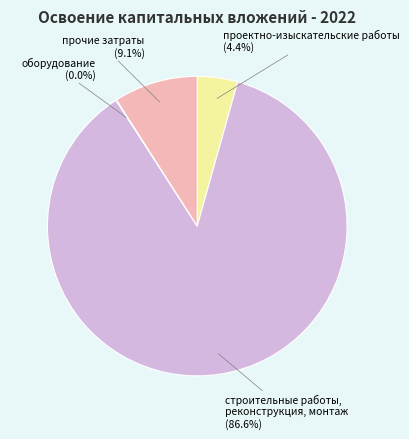

To the nearest percent, what portion does проектно-изыскательские работы represent?

4%